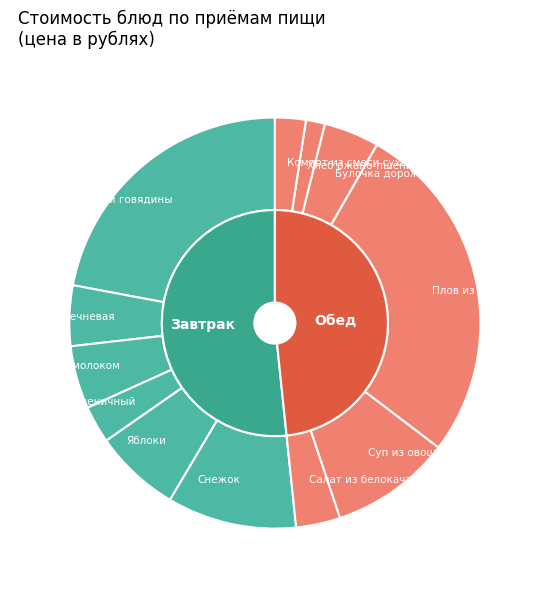

Rank the categories by value from highest to lowest.

Плов из мяса, Гуляш из отварной говядины, Снежок, Суп из овощей, Яблоки, Какао с молоком, Каша гречневая, Булочка дорожная, Салат из белокачанной капусты, Хлеб пшеничный, Компот из смеси сухофруктов, Хлеб ржано-пшеничный